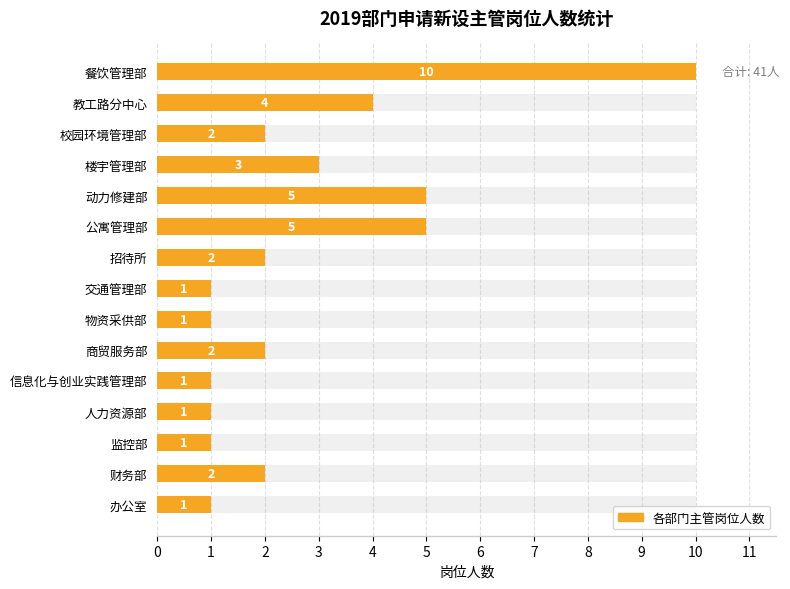

What is the smallest value displayed?

1